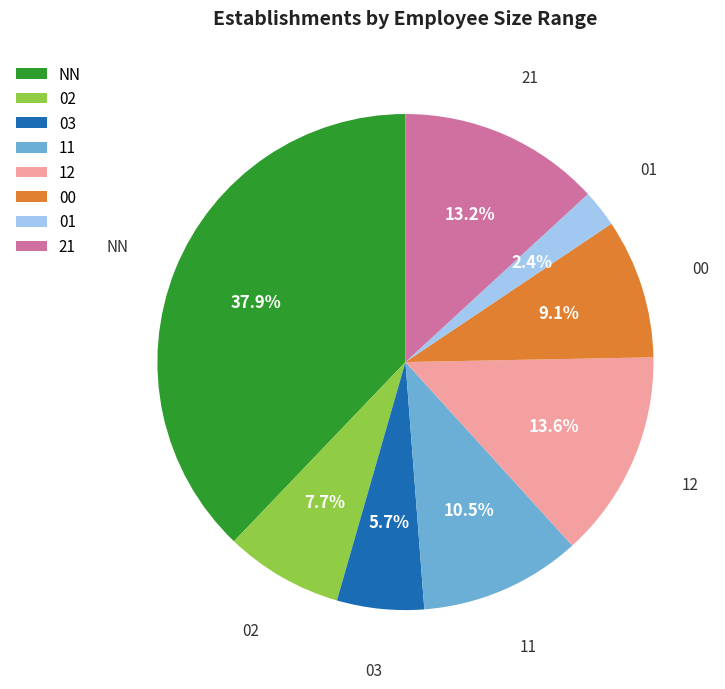

What is the ratio of the value at 03 to the value at 00?

0.6